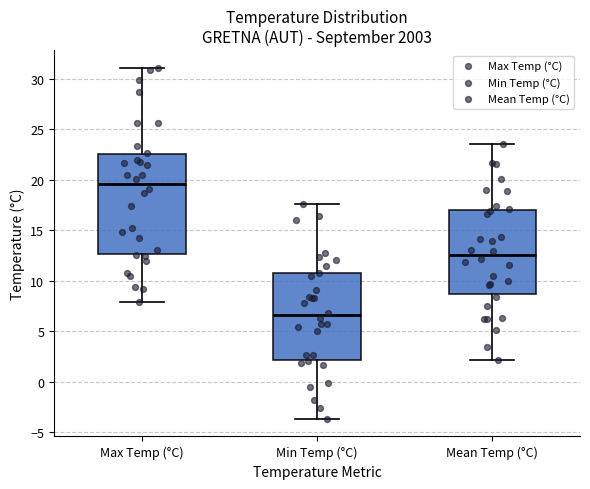

Where is the upper edge of the box for Mean Temp (°C) on the y-axis? The values are not printed on the chart, so give them approximately, as read against the axis.

17.0